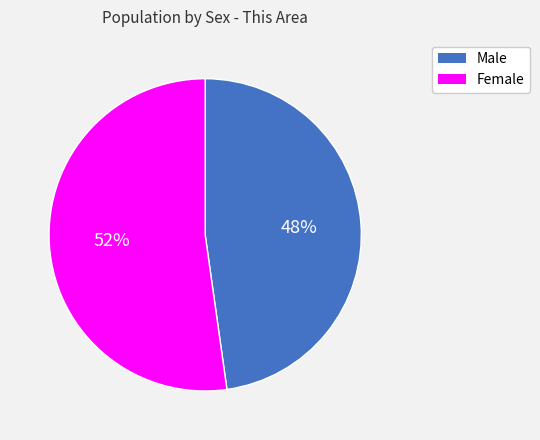

The Female slice represents 66% of the pie. True or false?

False